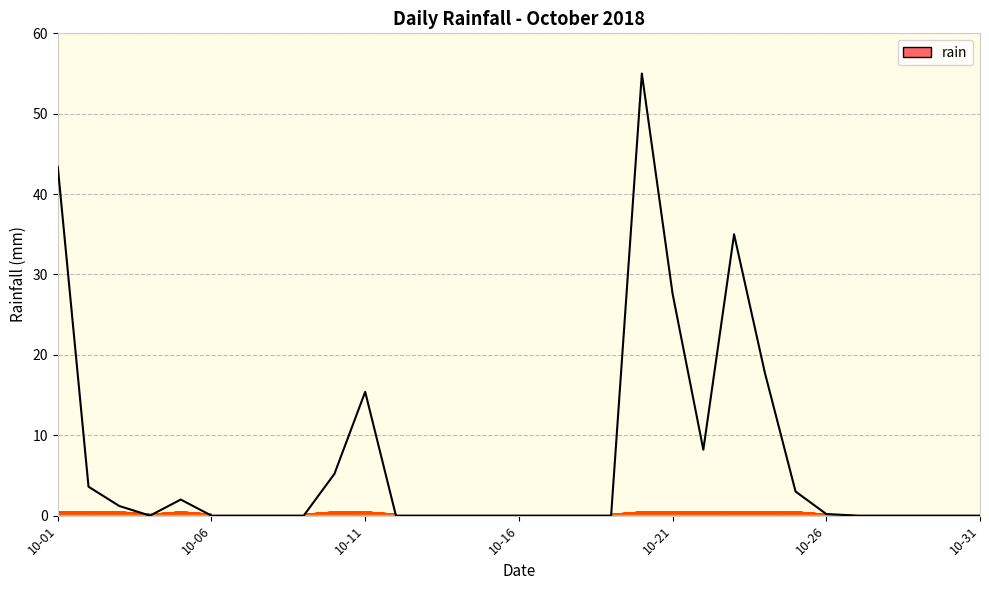

What is the maximum value shown in the chart?

55.0